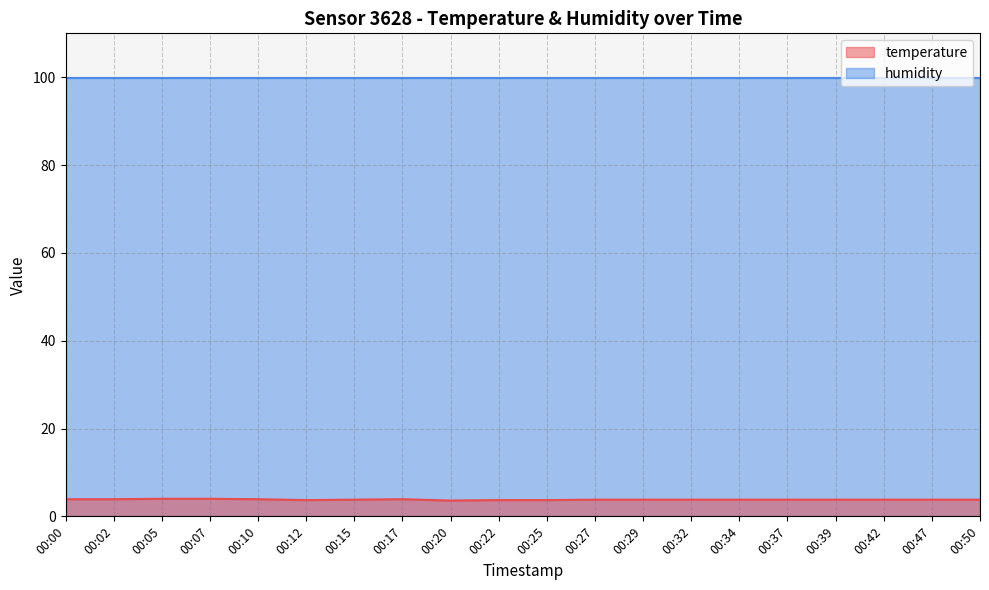

How many interior local valleys (lower than both neighbors) does the data have?

2